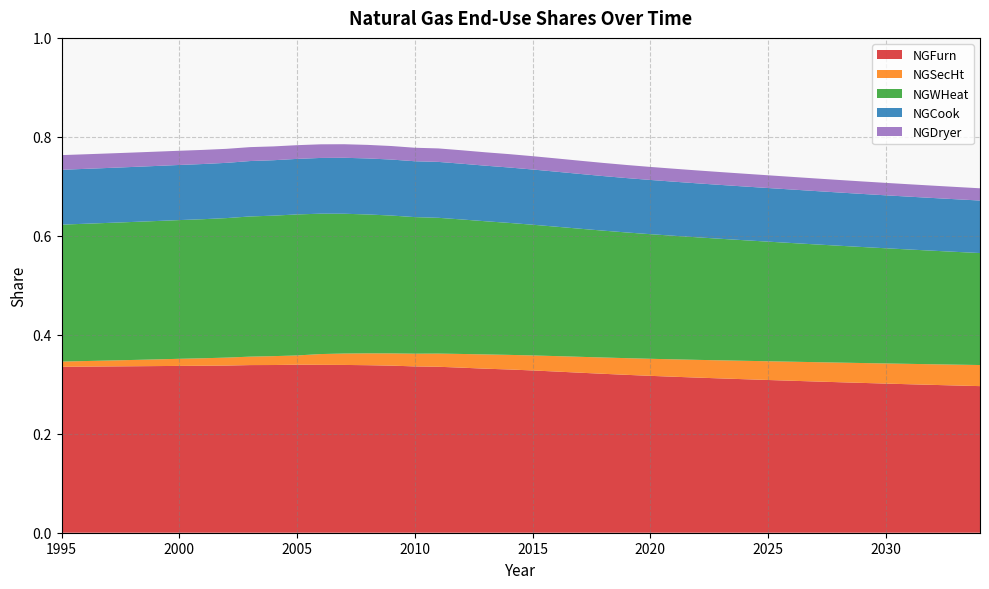

Reading right to left, list all the values displayed in this chart.

NGFurn: 0.3	0.3	0.3	0.3	0.3	0.3	0.3	0.3	0.3	0.3	0.3	0.3	0.3	0.3	0.3	0.3	0.3	0.3	0.3	0.3	0.3	0.3	0.3	0.3	0.3	0.3	0.3	0.3	0.3	0.3	0.3	0.3	0.3	0.3	0.3	0.3	0.3	0.3	0.3	0.3
NGSecHt: 0.0	0.0	0.0	0.0	0.0	0.0	0.0	0.0	0.0	0.0	0.0	0.0	0.0	0.0	0.0	0.0	0.0	0.0	0.0	0.0	0.0	0.0	0.0	0.0	0.0	0.0	0.0	0.0	0.0	0.0	0.0	0.0	0.0	0.0	0.0	0.0	0.0	0.0	0.0	0.0
NGWHeat: 0.2	0.2	0.2	0.2	0.2	0.2	0.2	0.2	0.2	0.2	0.2	0.2	0.2	0.2	0.3	0.3	0.3	0.3	0.3	0.3	0.3	0.3	0.3	0.3	0.3	0.3	0.3	0.3	0.3	0.3	0.3	0.3	0.3	0.3	0.3	0.3	0.3	0.3	0.3	0.3
NGCook: 0.1	0.1	0.1	0.1	0.1	0.1	0.1	0.1	0.1	0.1	0.1	0.1	0.1	0.1	0.1	0.1	0.1	0.1	0.1	0.1	0.1	0.1	0.1	0.1	0.1	0.1	0.1	0.1	0.1	0.1	0.1	0.1	0.1	0.1	0.1	0.1	0.1	0.1	0.1	0.1
NGDryer: 0.0	0.0	0.0	0.0	0.0	0.0	0.0	0.0	0.0	0.0	0.0	0.0	0.0	0.0	0.0	0.0	0.0	0.0	0.0	0.0	0.0	0.0	0.0	0.0	0.0	0.0	0.0	0.0	0.0	0.0	0.0	0.0	0.0	0.0	0.0	0.0	0.0	0.0	0.0	0.0